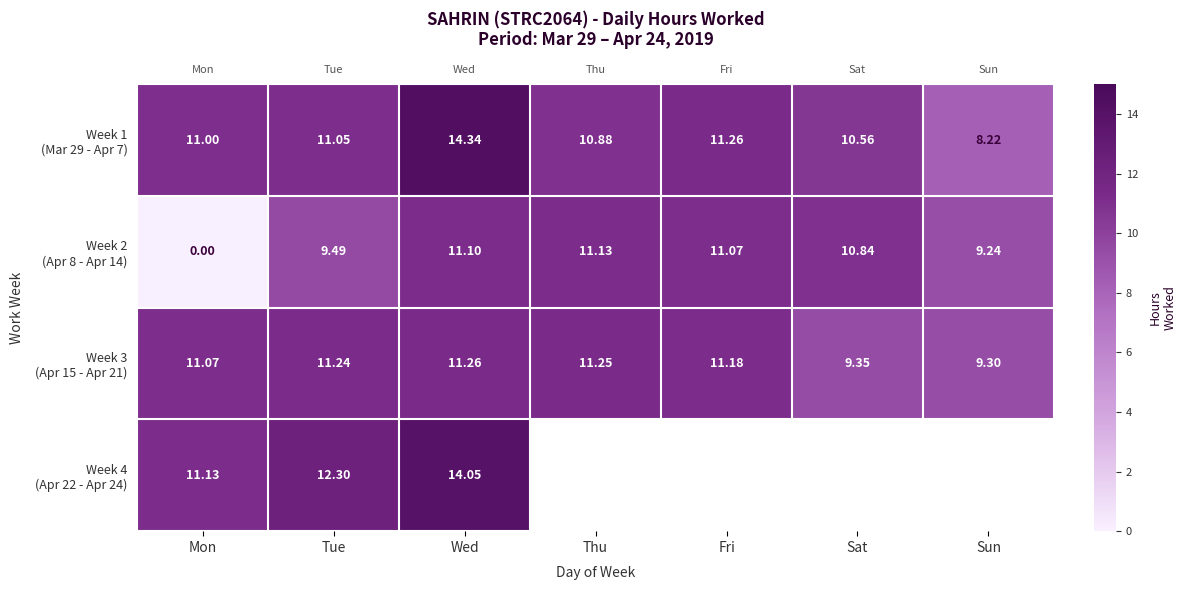

Which category has the lowest value across all series?

Mon